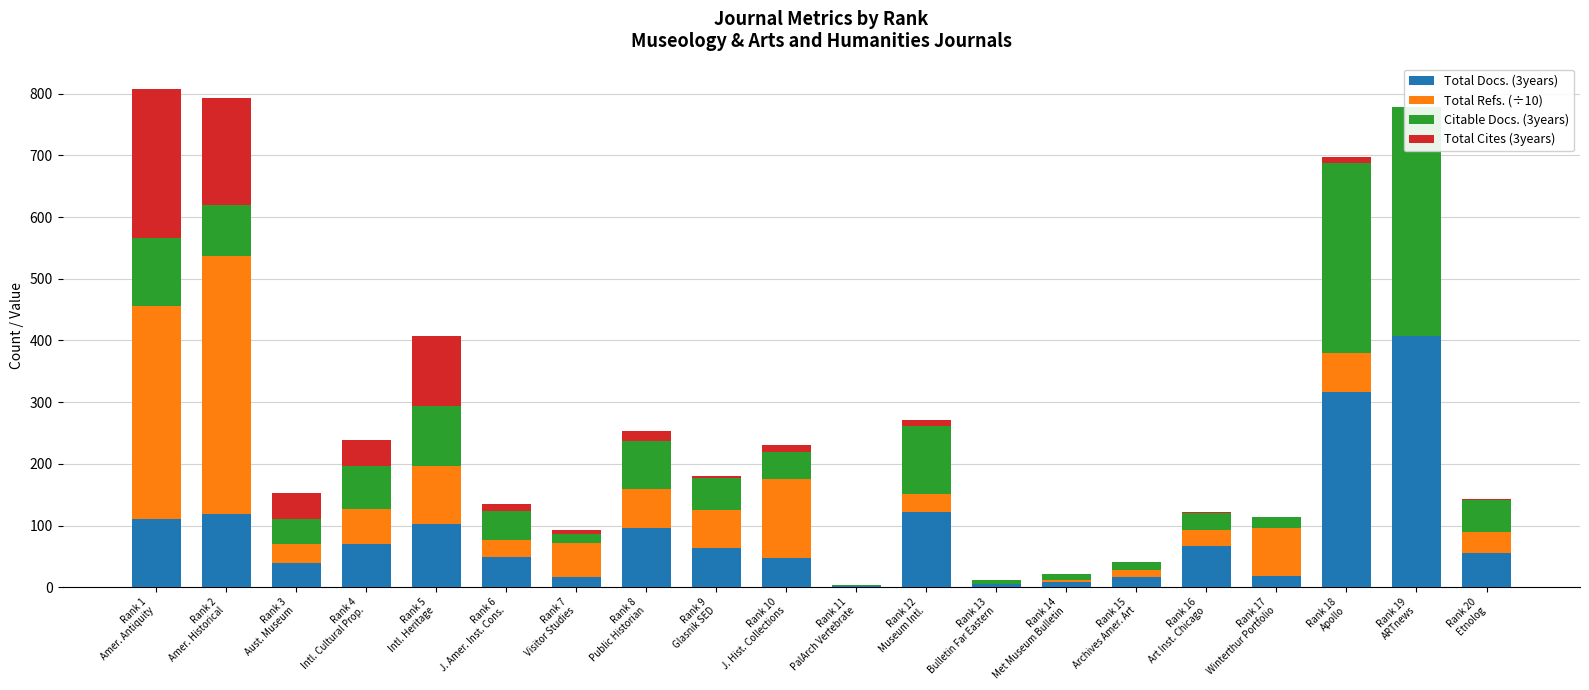

How many bars are there in each group?

4